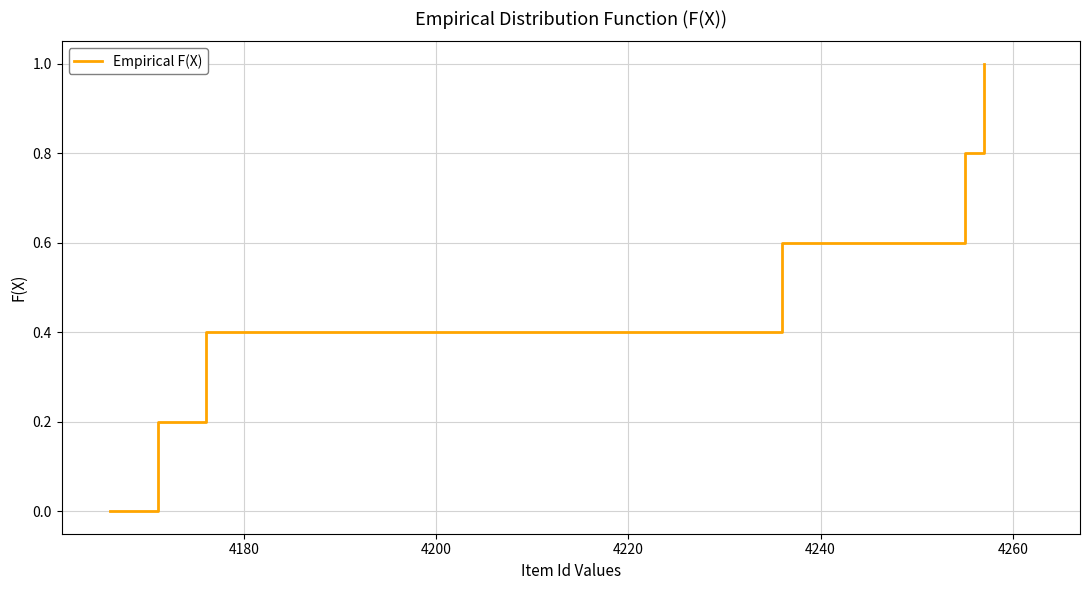

True or false: the data has more than 0 interior local peaks.

False